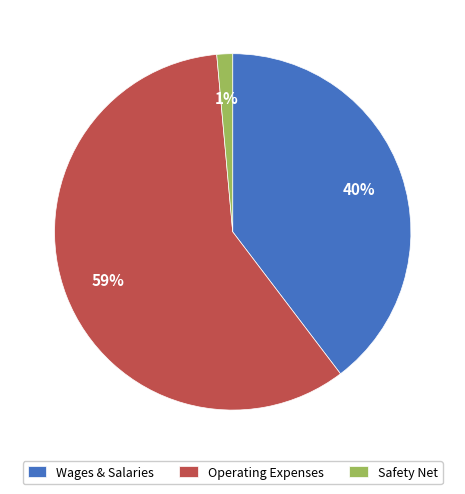

What is the smallest slice in the pie chart?

Safety Net